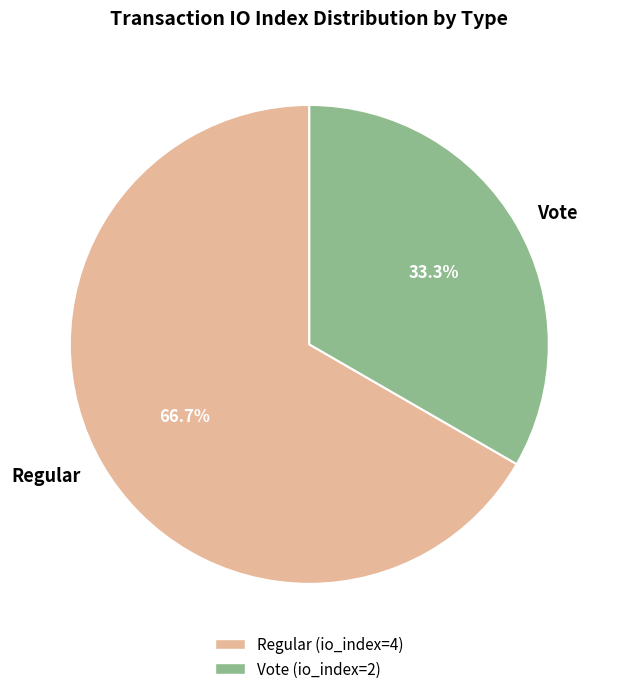

Which has a higher value, Vote or Regular?

Regular